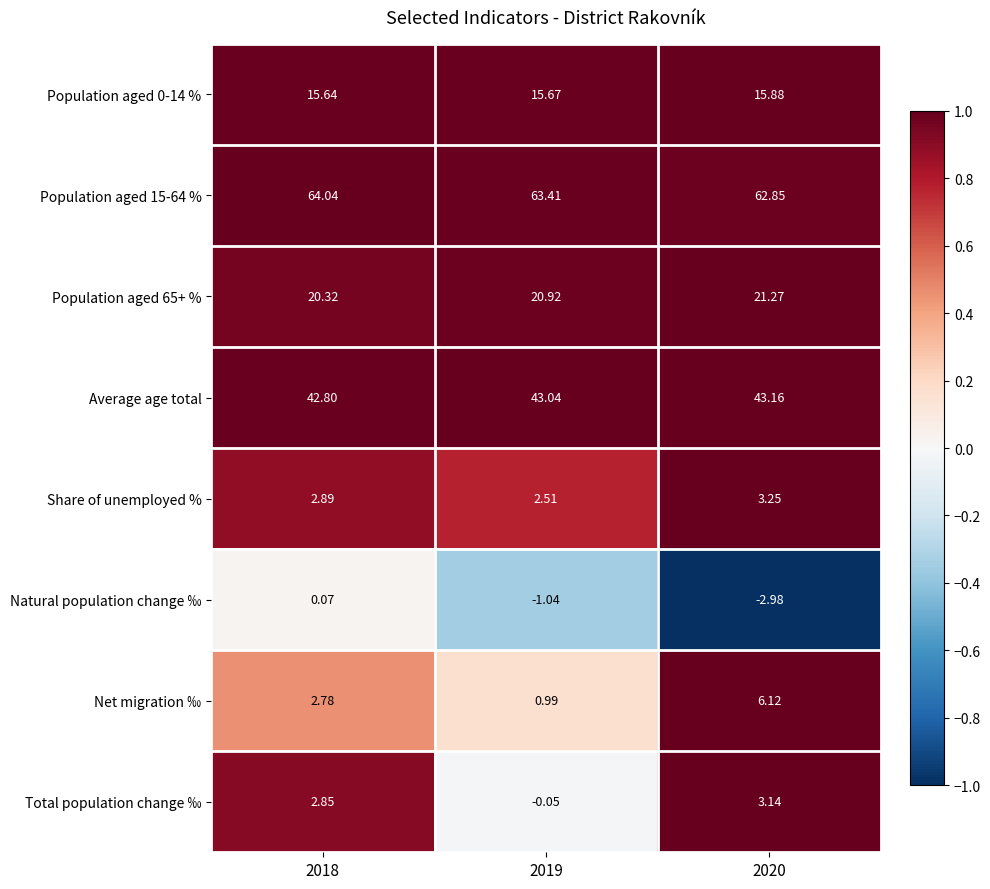

Which series changed the most between 2019 and 2020?

Net migration ‰